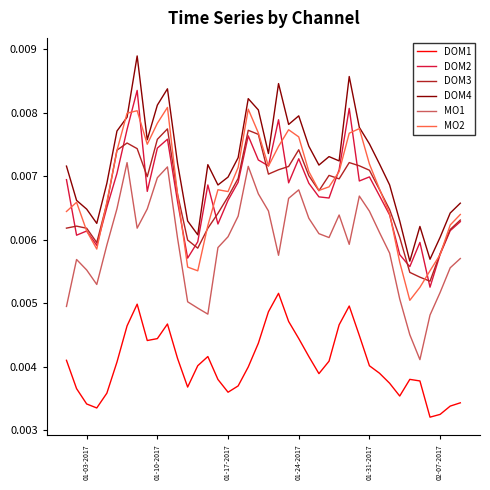

True or false: MO1 and DOM3 cross at least once.

False